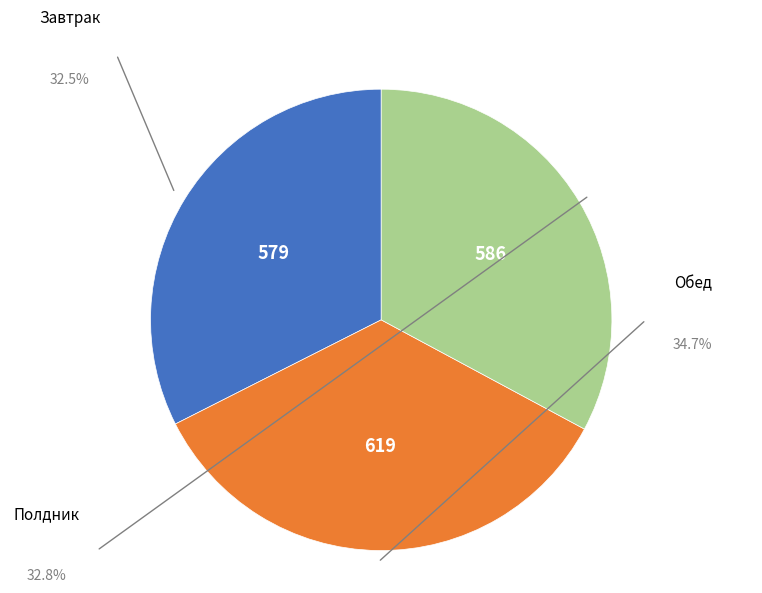

Is there any slice that represents more than half of the pie?

No